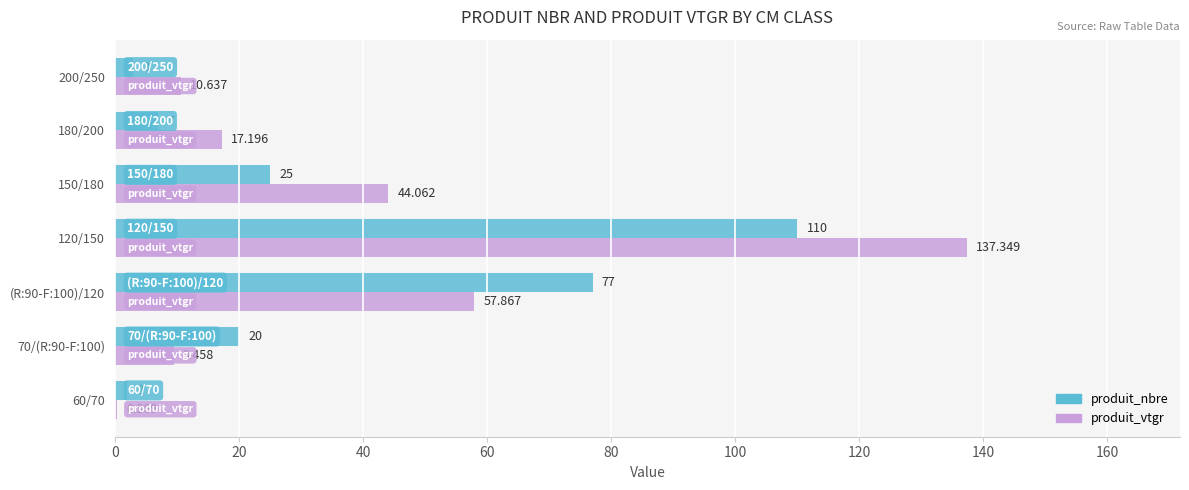

Which series has the largest total across all categories?

produit_vtgr